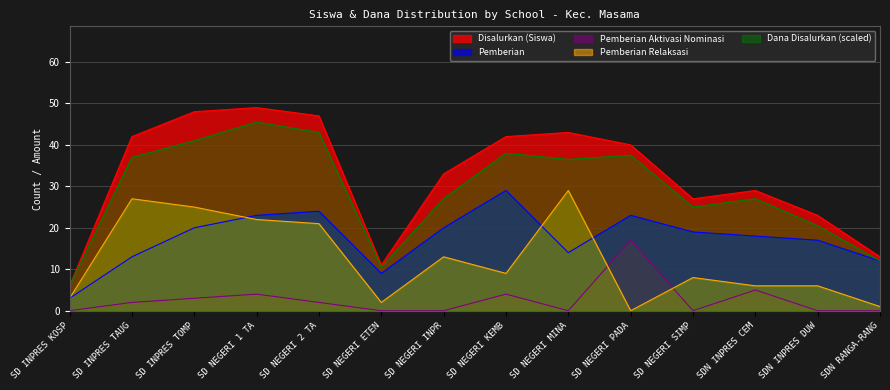

What is the difference between the Pemberian Aktivasi Nominasi values at SD NEGERI ETEN and SD NEGERI 2 TA?

2.0